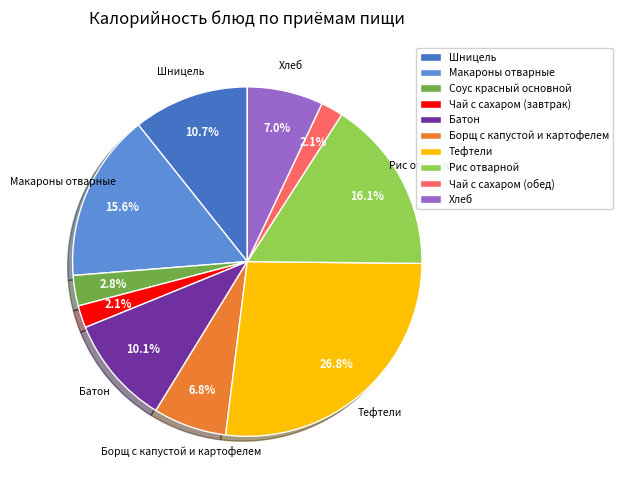

Combined, what portion of the pie is Хлеб and Чай с сахаром (обед)?

9.1%